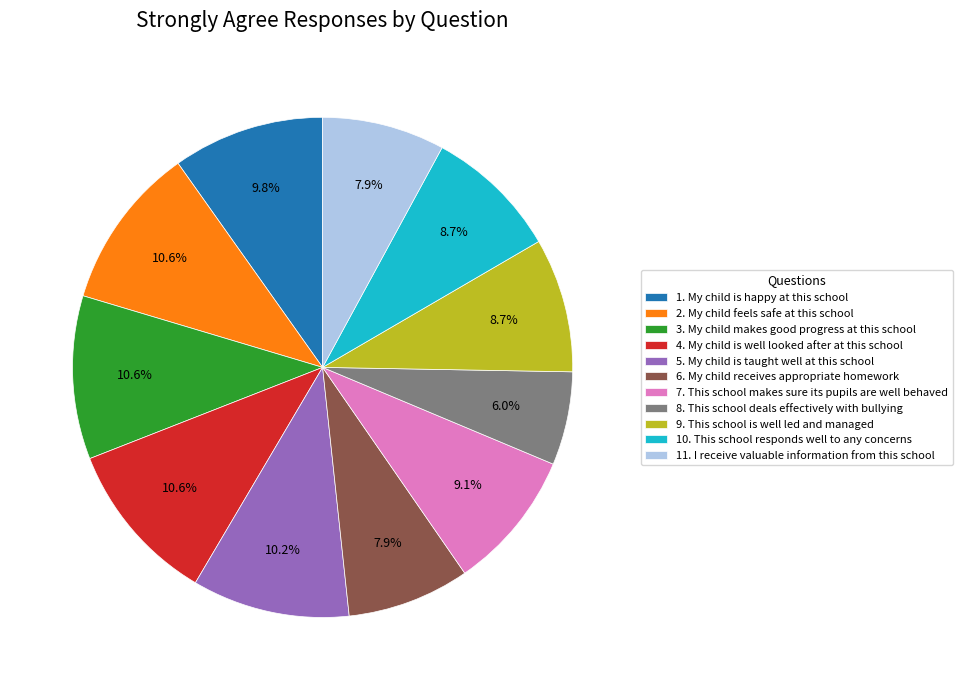

What is the ratio of the value at 11. I receive valuable information from this school to the value at 7. This school makes sure its pupils are well behaved?

0.9